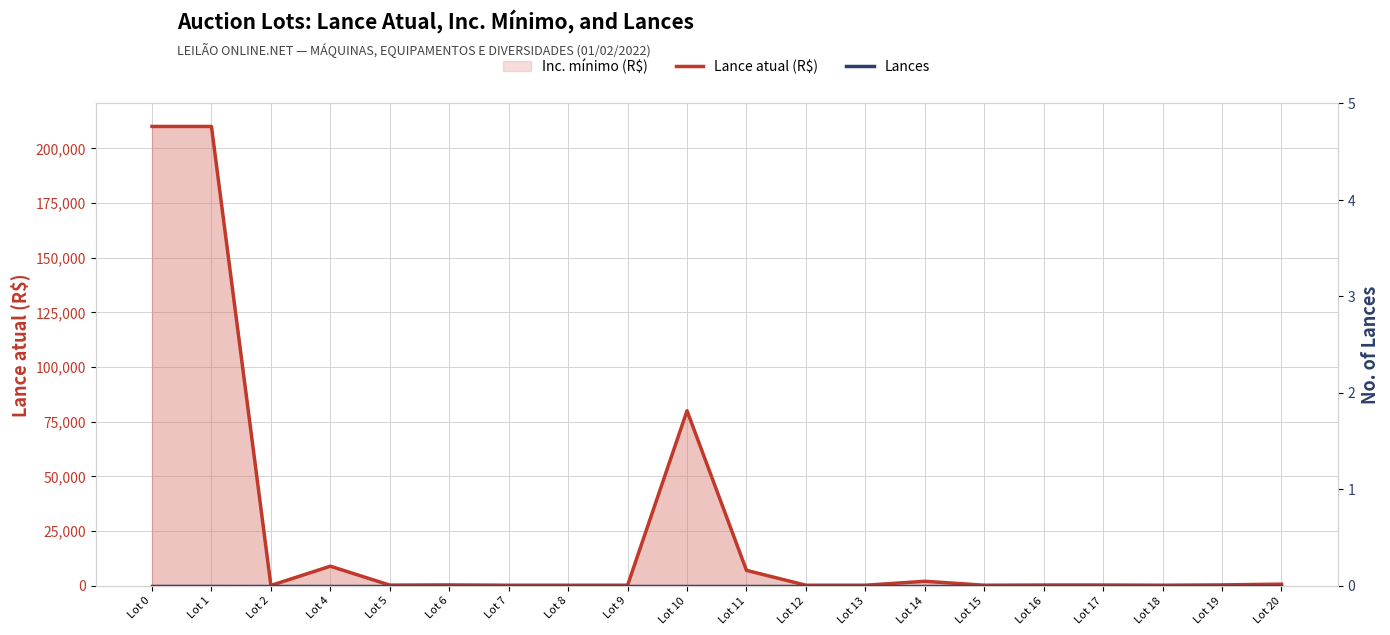

Read the Lance atual (R$) value at Lot 20, to the nearest 10.

700